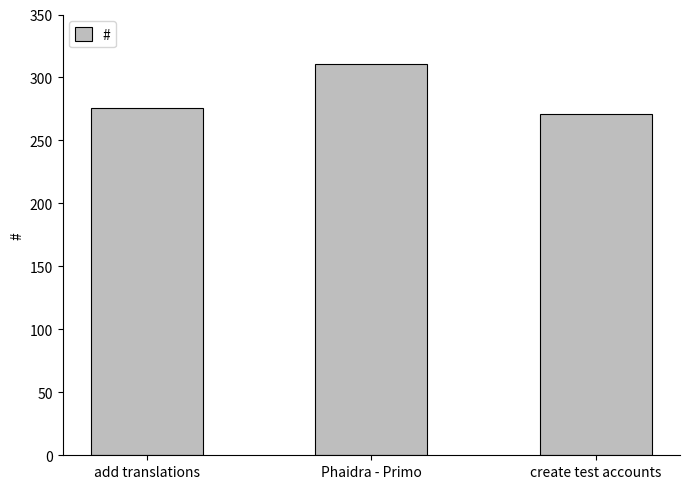

Rank the categories by value from highest to lowest.

Phaidra - Primo, add translations, create test accounts